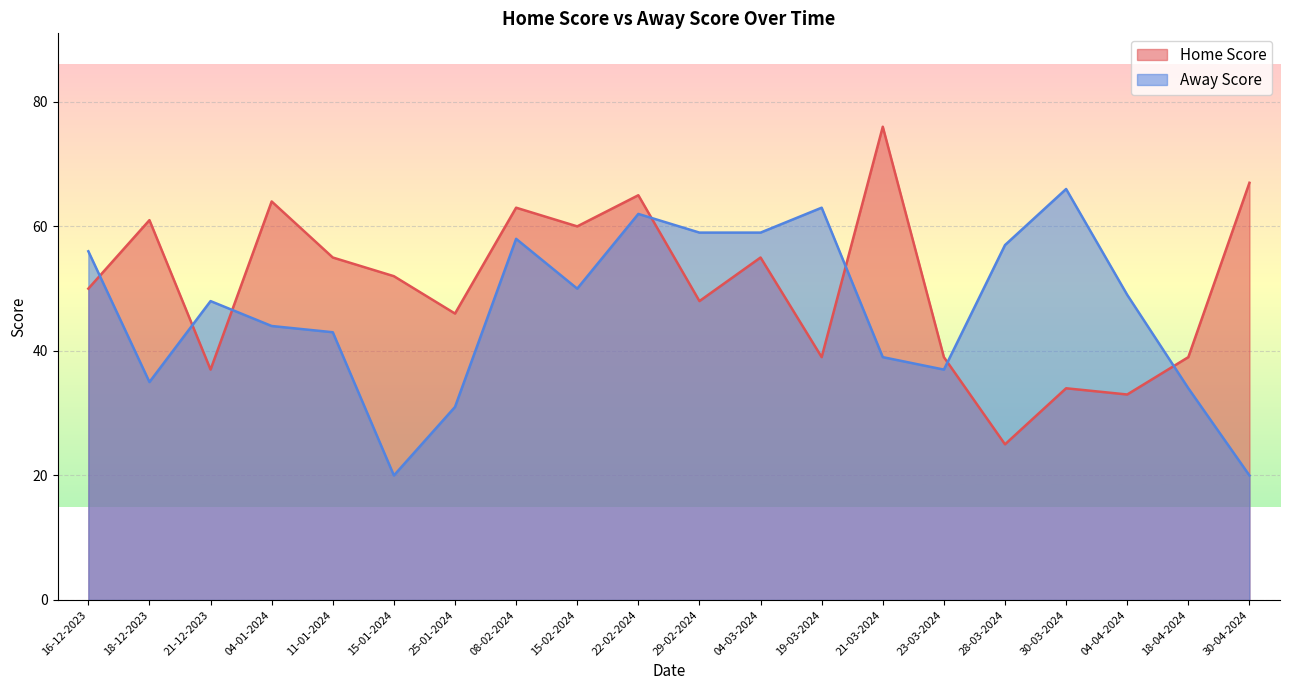

Reading left to right, transcribe all the data shown in this chart.

Home Score: 16-12-2023=50	18-12-2023=61	21-12-2023=37	04-01-2024=64	11-01-2024=55	15-01-2024=52	25-01-2024=46	08-02-2024=63	15-02-2024=60	22-02-2024=65	29-02-2024=48	04-03-2024=55	19-03-2024=39	21-03-2024=76	23-03-2024=39	28-03-2024=25	30-03-2024=34	04-04-2024=33	18-04-2024=39	30-04-2024=67
Away Score: 16-12-2023=56	18-12-2023=35	21-12-2023=48	04-01-2024=44	11-01-2024=43	15-01-2024=20	25-01-2024=31	08-02-2024=58	15-02-2024=50	22-02-2024=62	29-02-2024=59	04-03-2024=59	19-03-2024=63	21-03-2024=39	23-03-2024=37	28-03-2024=57	30-03-2024=66	04-04-2024=49	18-04-2024=34	30-04-2024=20